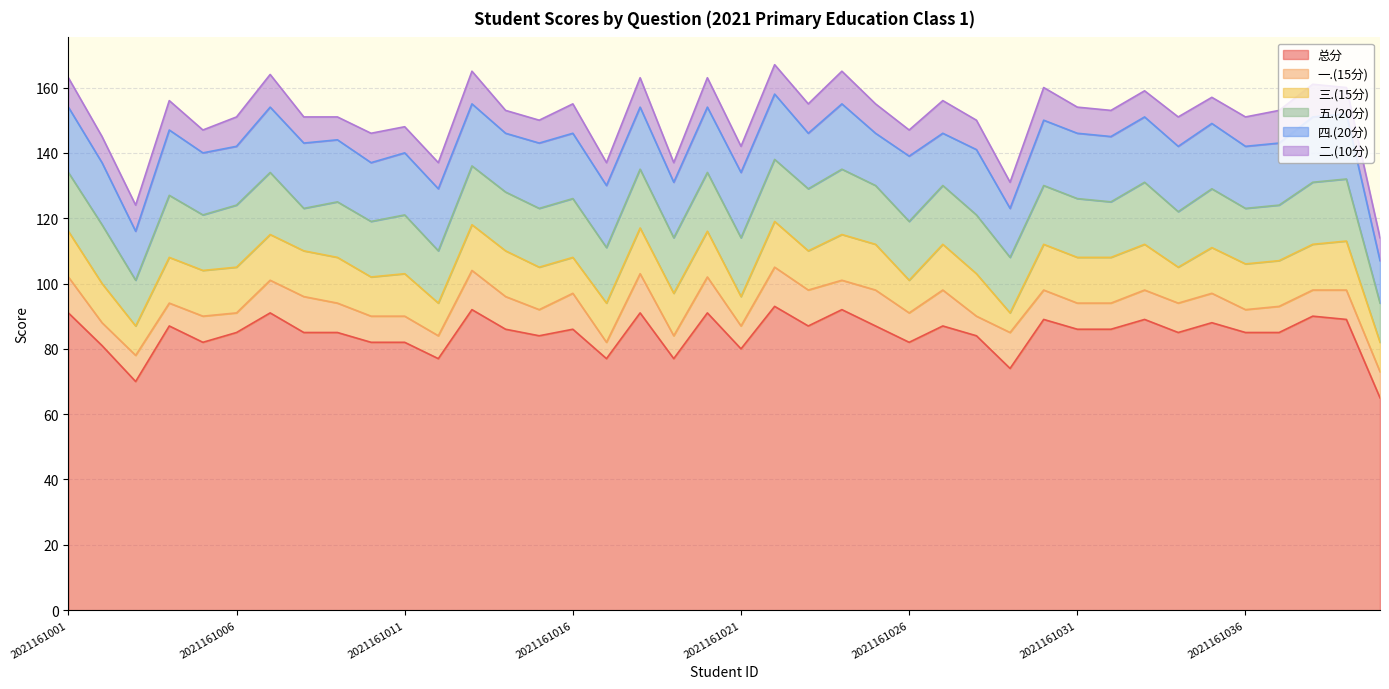

True or false: 三.(15分) and 四.(20分) cross at least once.

False